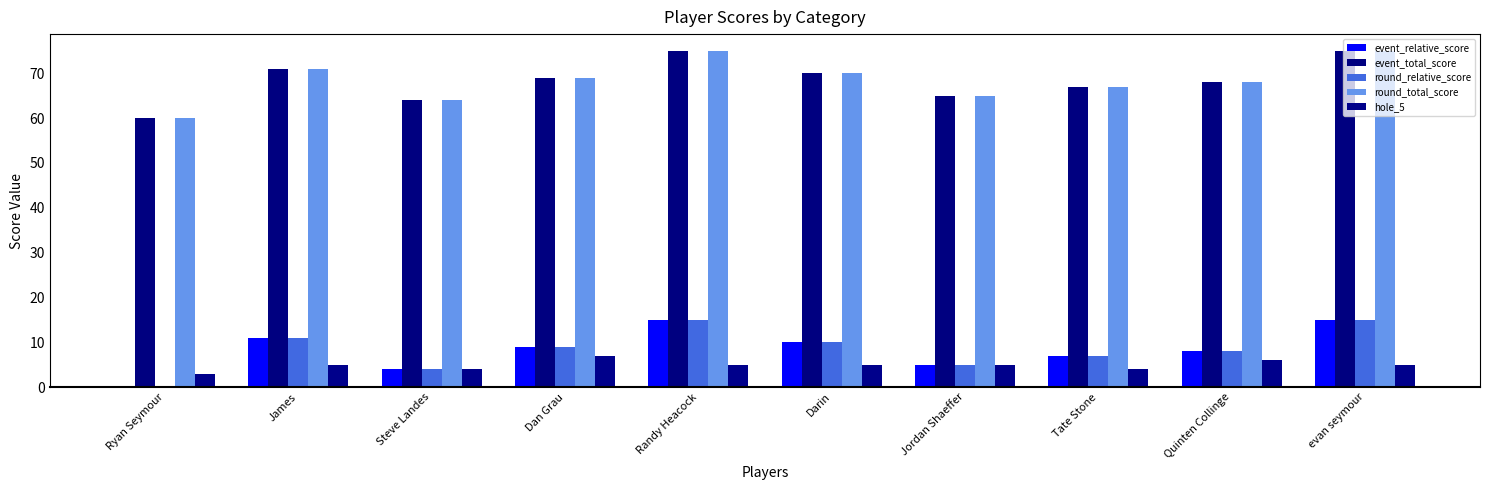

Between Darin and Quinten Collinge, which is larger?

Darin